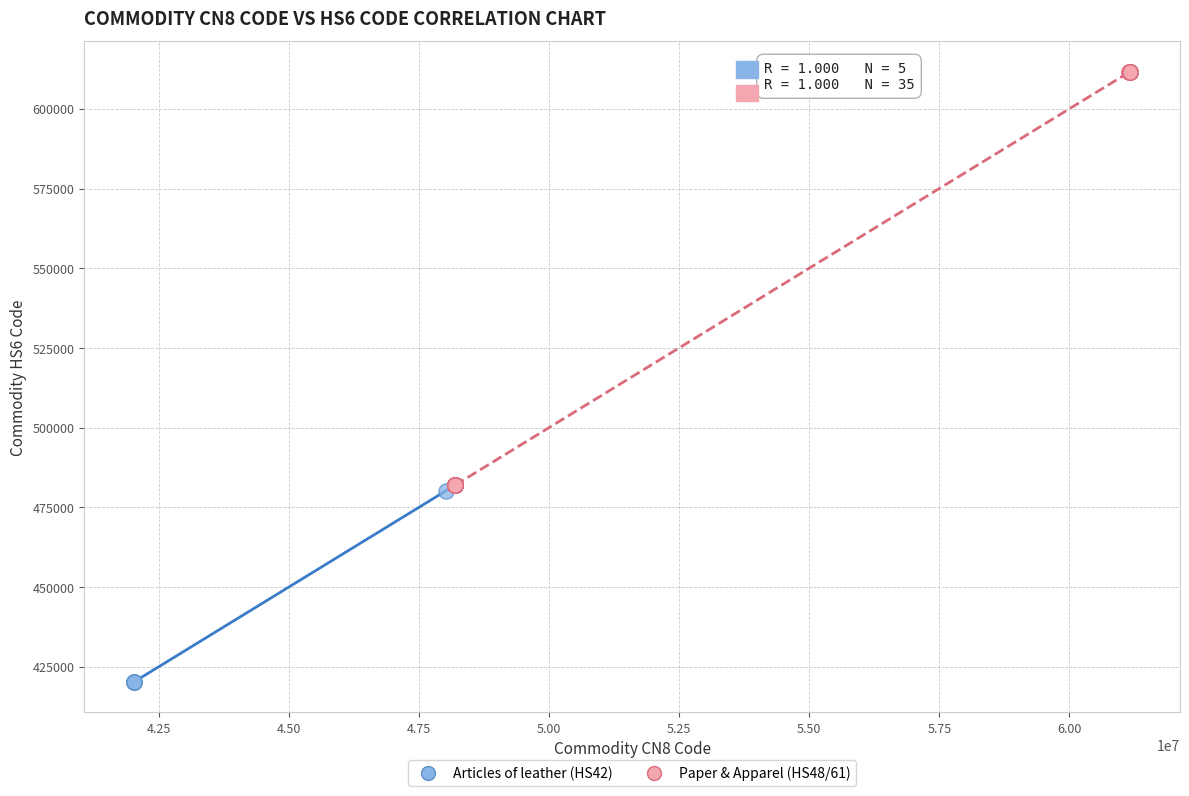

Which series has the largest Y range (max minus min)?

Paper & Apparel (HS48/61)